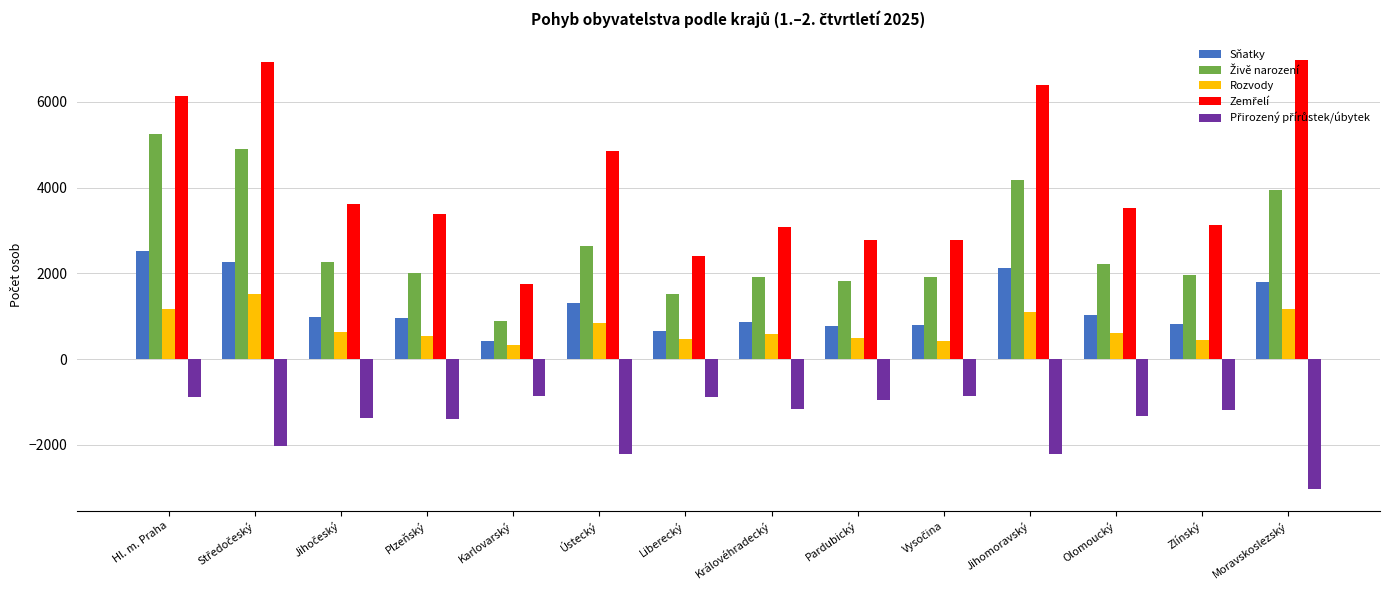

What is the spread (max minus min) of values at Pardubický?

3709